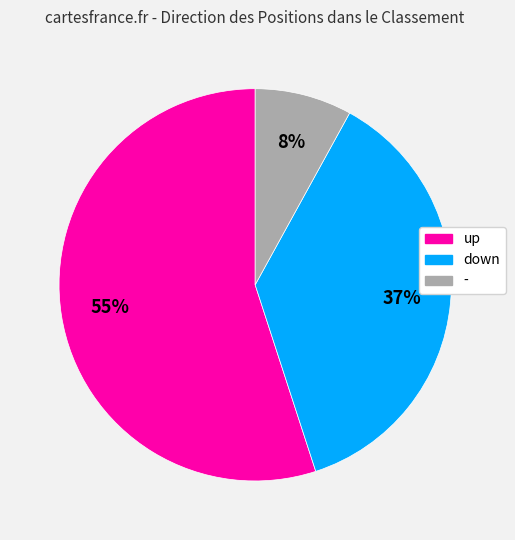

What is the ratio of the value at - to the value at down?

0.2